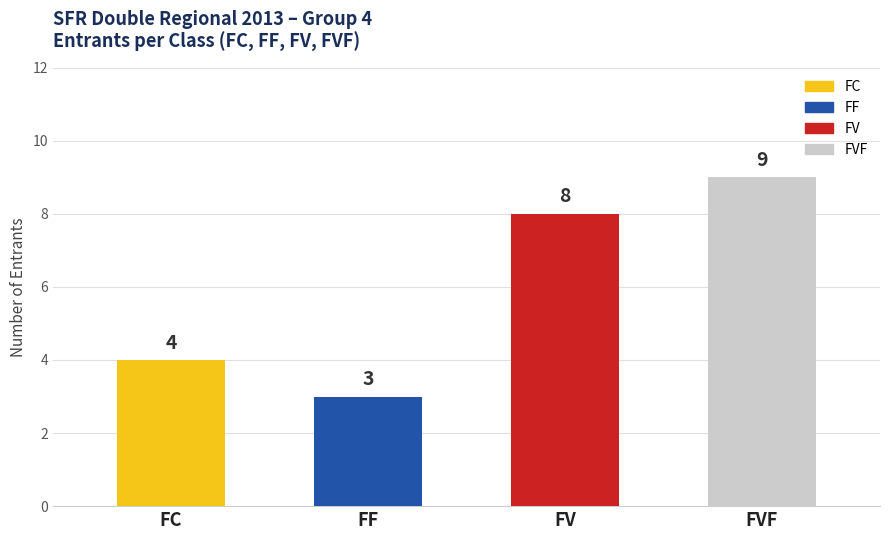

What is the label of the 1st bar from the right?

FVF